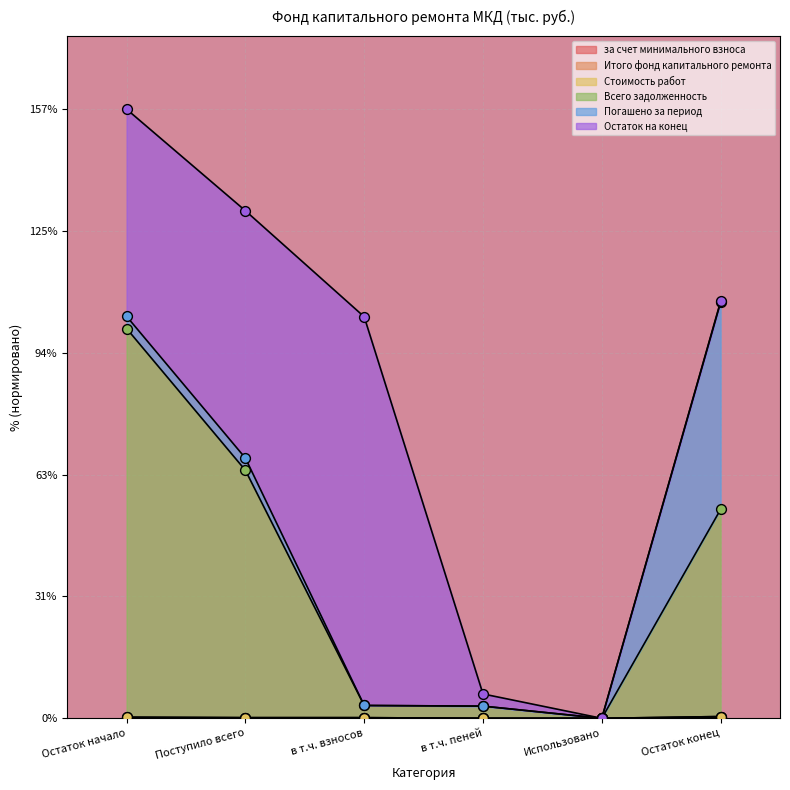

At which category is the sum across all series the highest?

Остаток начало